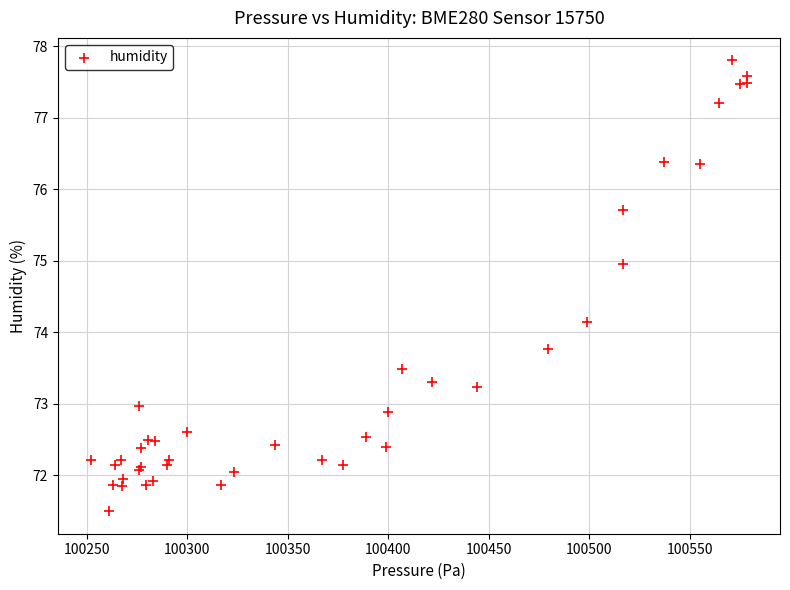

What Y value in the scatter plot is closest to 74?

74.1